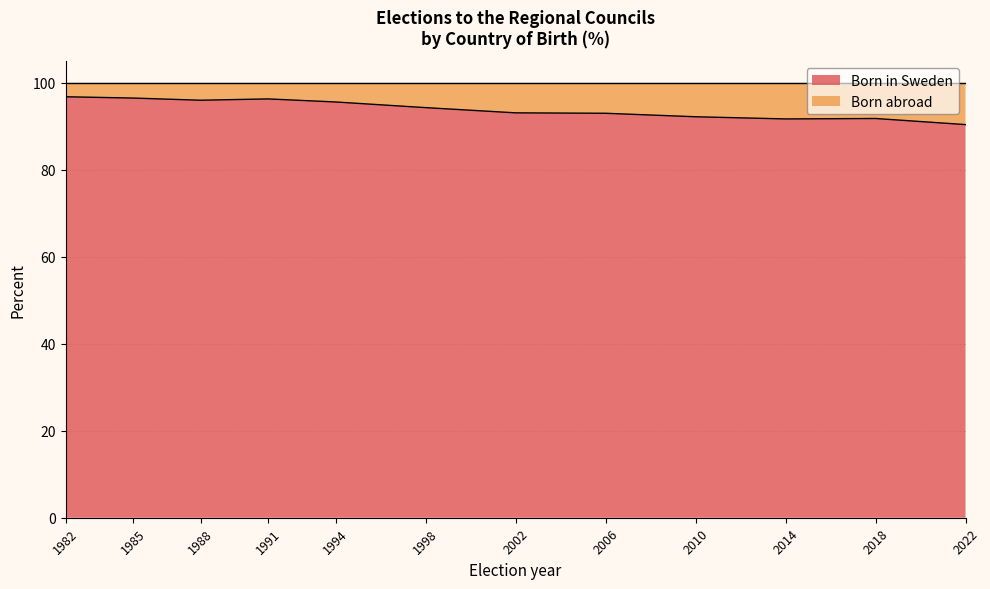

How many data points are less than 94?

6